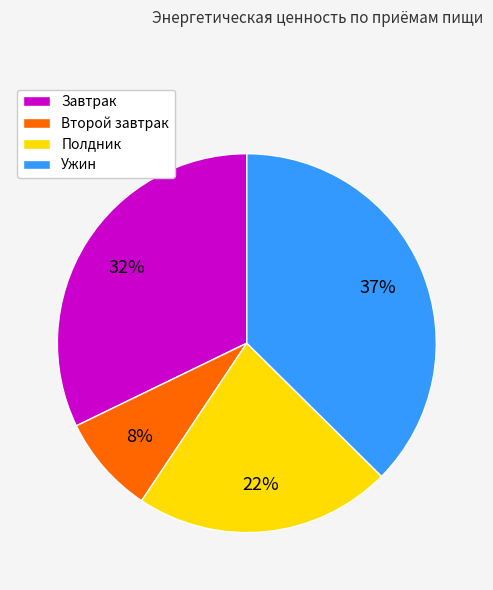

Do Ужин and Завтрак together represent more than half of the pie?

Yes